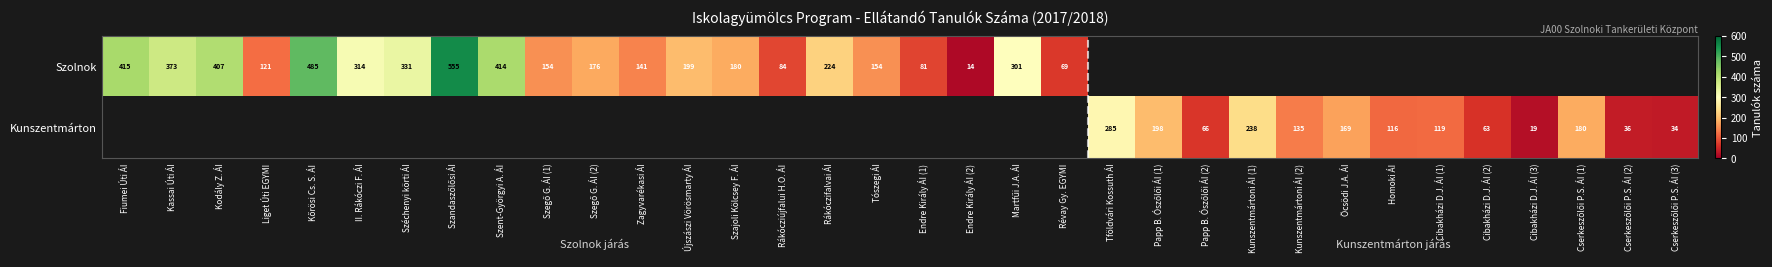

What is the total value across all series at Cserkeszőlői P.S. ÁI (3)?

34